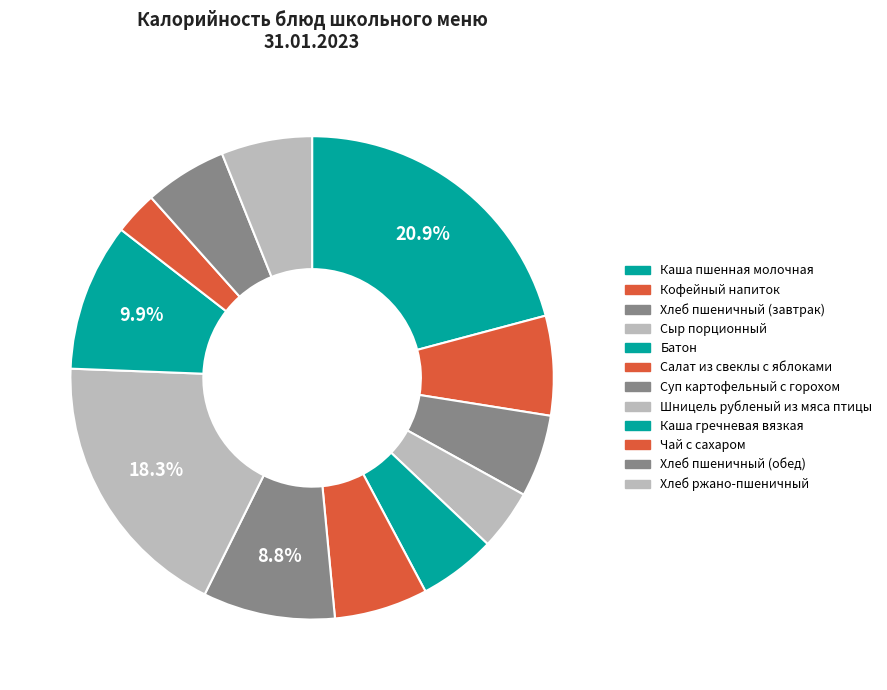

Count the number of slices in the pie.

12